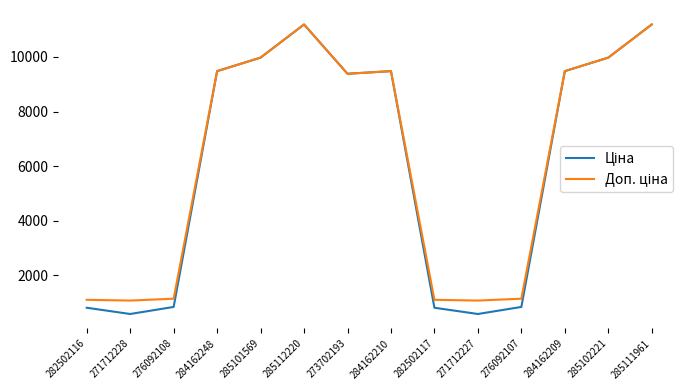

What is the smallest value displayed?

589.9